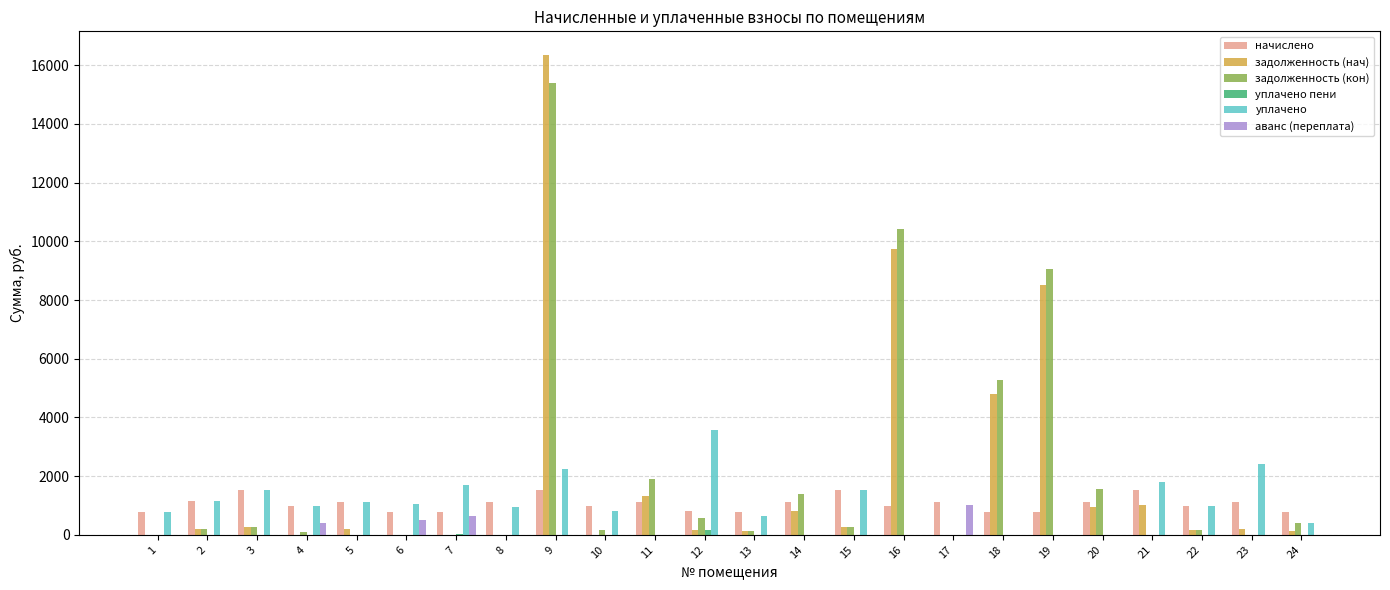

What is the maximum value shown in the chart?

16337.9